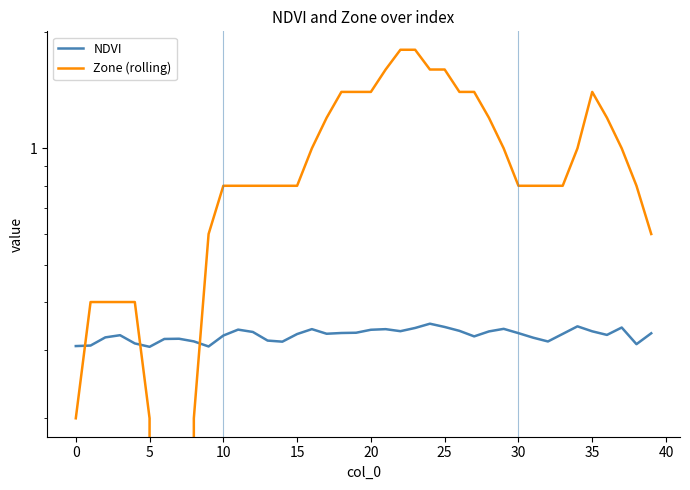

Reading left to right, list all the values displayed in this chart.

NDVI: 0.3	0.3	0.3	0.3	0.3	0.3	0.3	0.3	0.3	0.3	0.3	0.3	0.3	0.3	0.3	0.3	0.3	0.3	0.3	0.3	0.3	0.3	0.3	0.3	0.4	0.3	0.3	0.3	0.3	0.3	0.3	0.3	0.3	0.3	0.3	0.3	0.3	0.3	0.3	0.3
Zone (rolling): 0.2	0.4	0.4	0.4	0.4	0.2	0.0	0.0	0.2	0.6	0.8	0.8	0.8	0.8	0.8	0.8	1.0	1.2	1.4	1.4	1.4	1.6	1.8	1.8	1.6	1.6	1.4	1.4	1.2	1.0	0.8	0.8	0.8	0.8	1.0	1.4	1.2	1.0	0.8	0.6